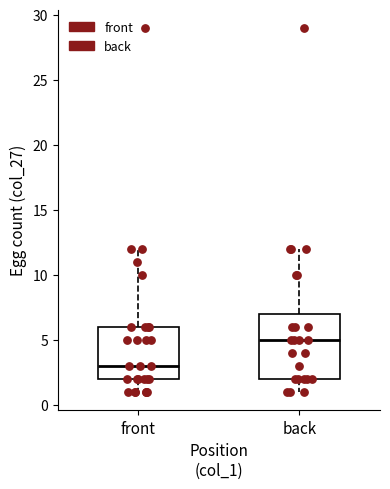

Where does the median line of the box for back sit on the y-axis? The values are not printed on the chart, so give them approximately, as read against the axis.

5